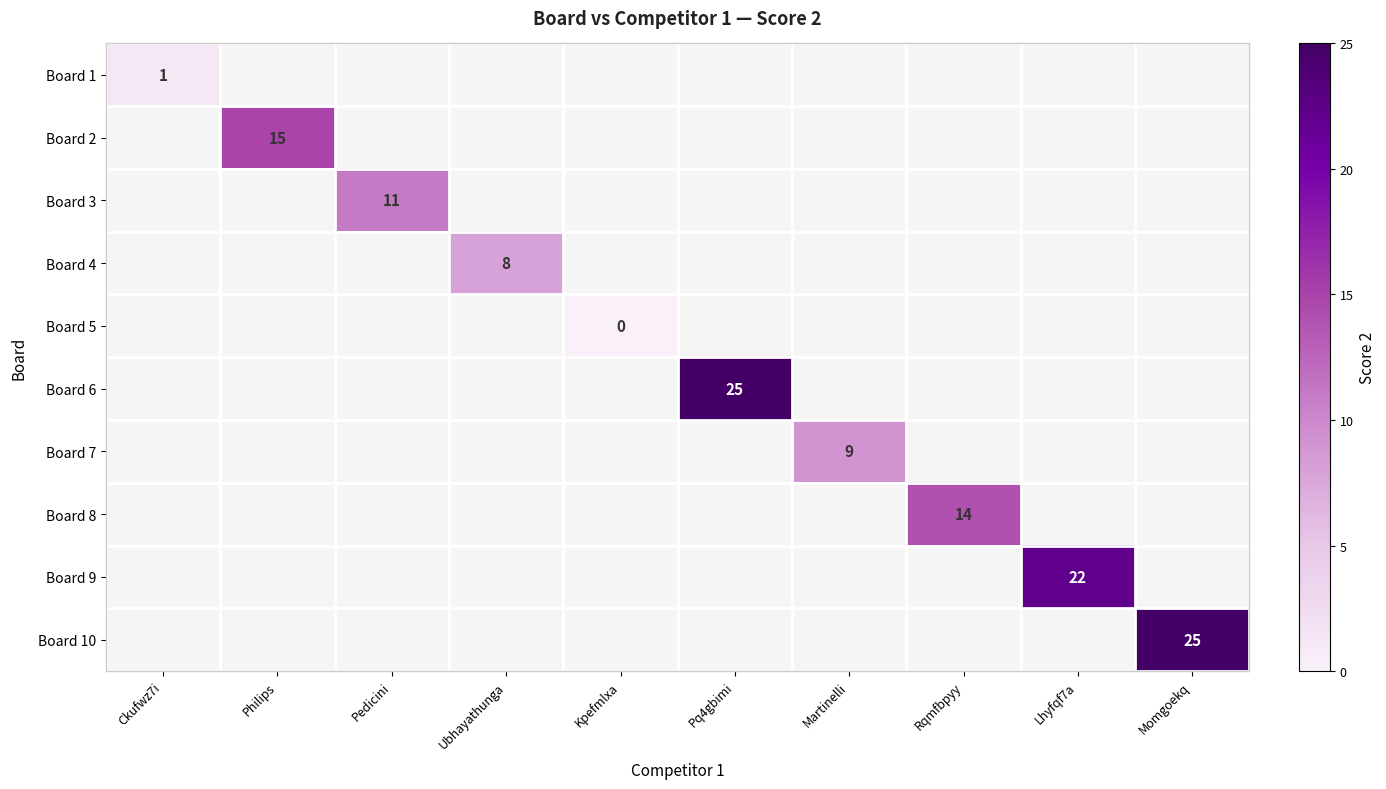

Is it true that Board 6 equals 17 at Pq4gbimi?

False